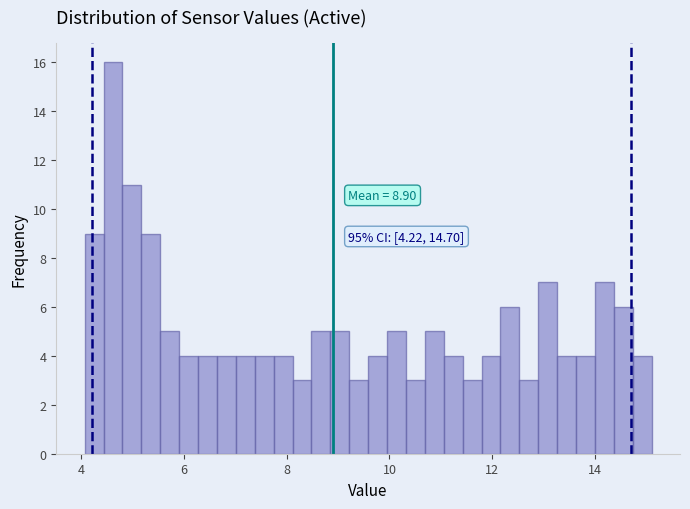

Around what value on the x-axis is the tallest bar? Give the approximate position of its centre, as read against the axis.

4.6